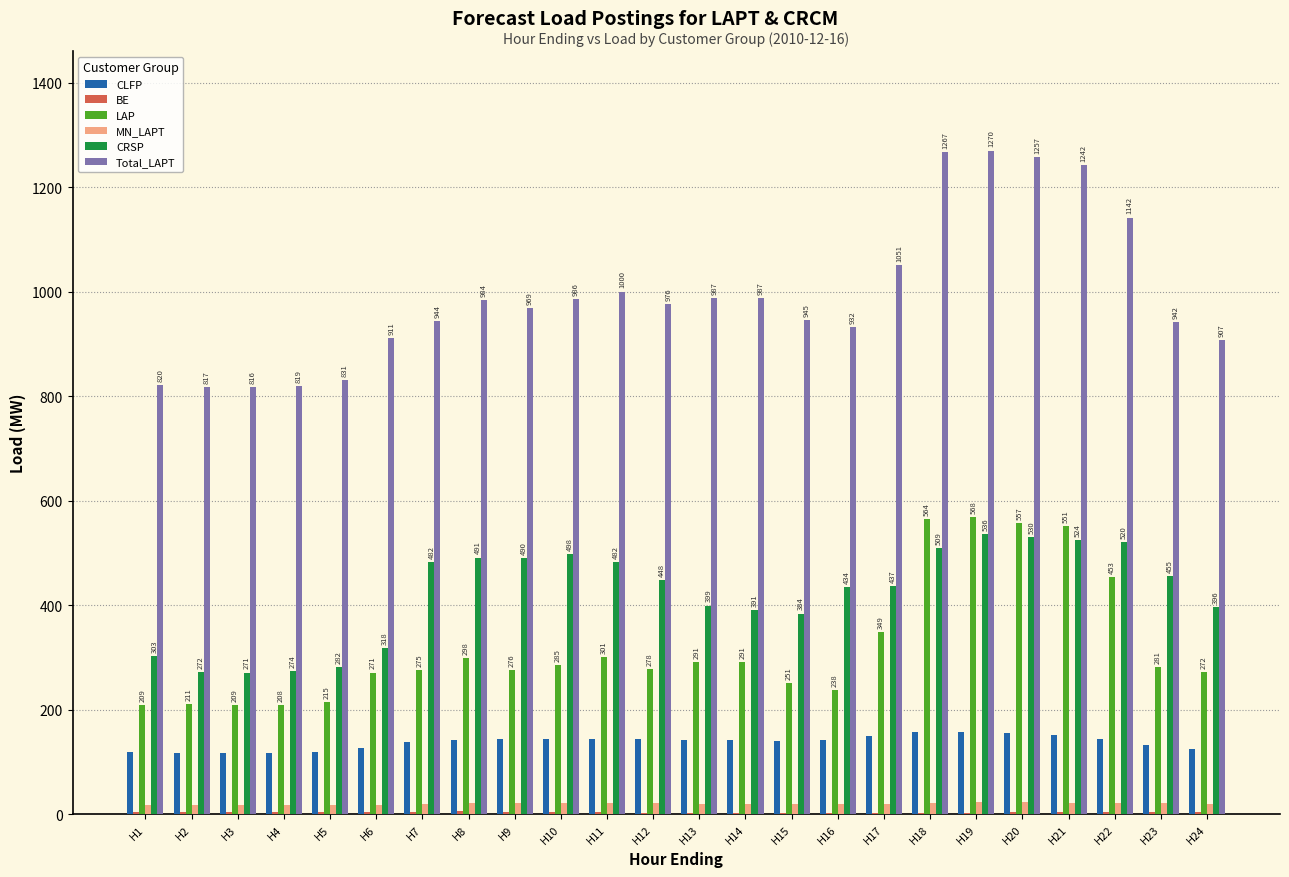

What is the sum of all MN_LAPT values?

481.0